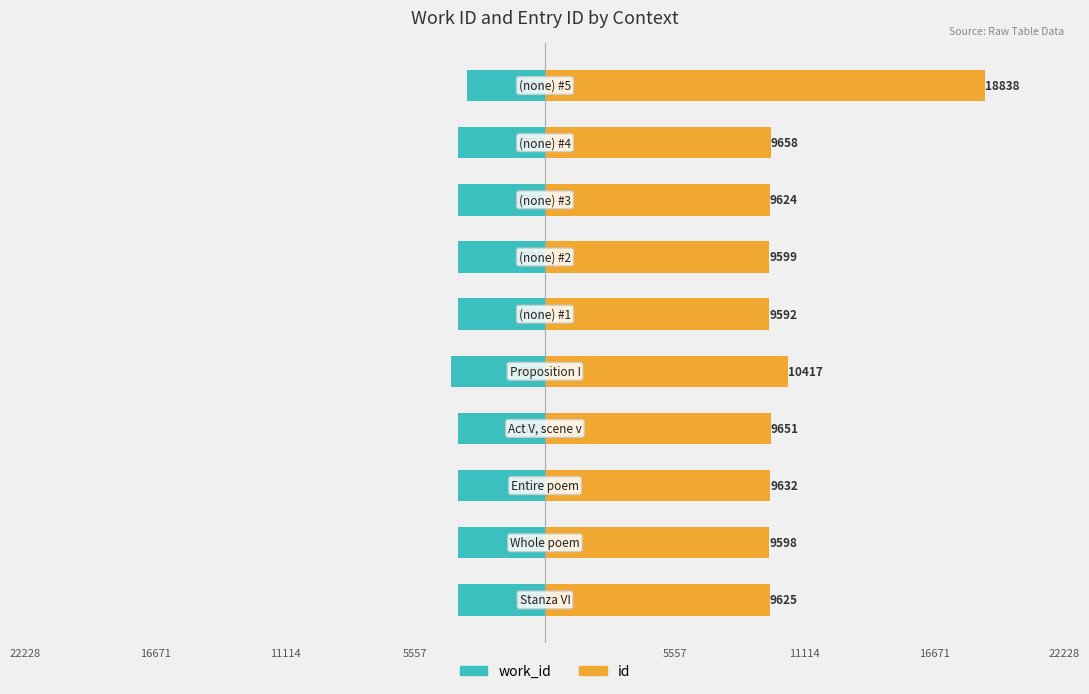

What is the average value of the id series?

10623